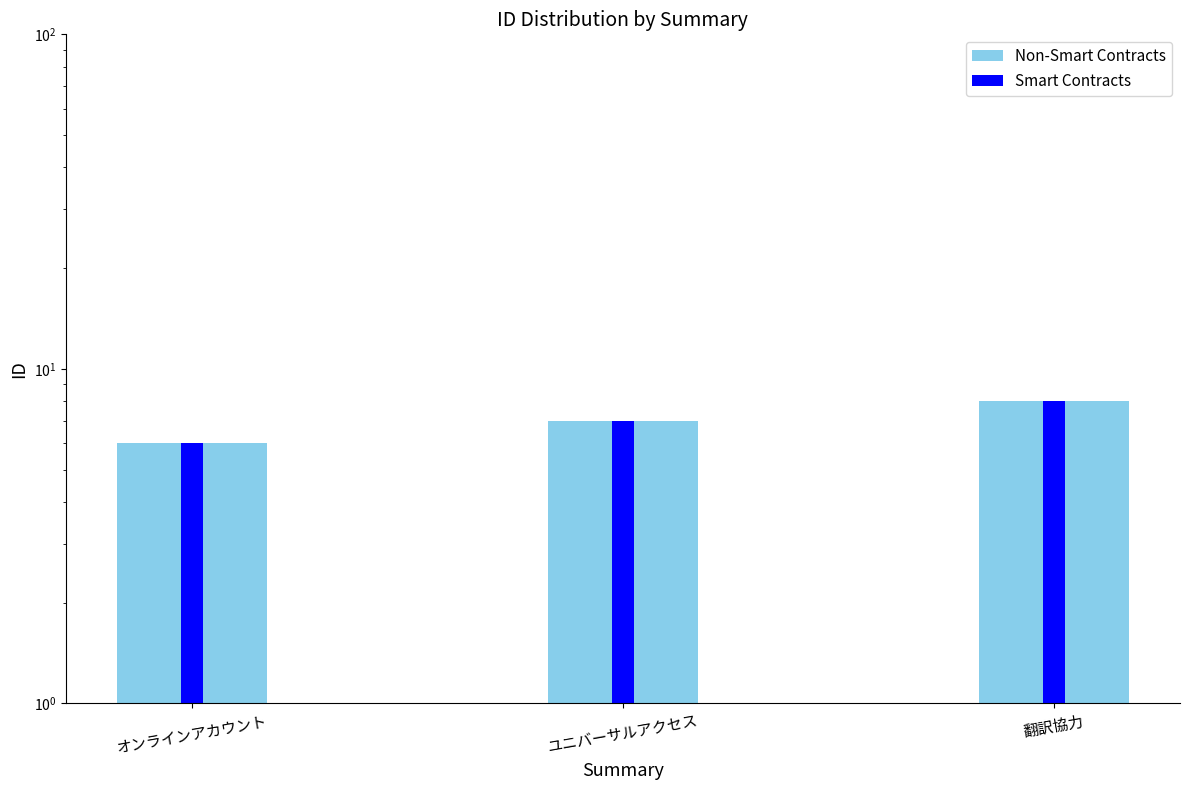

Count the number of categories in the chart.

3